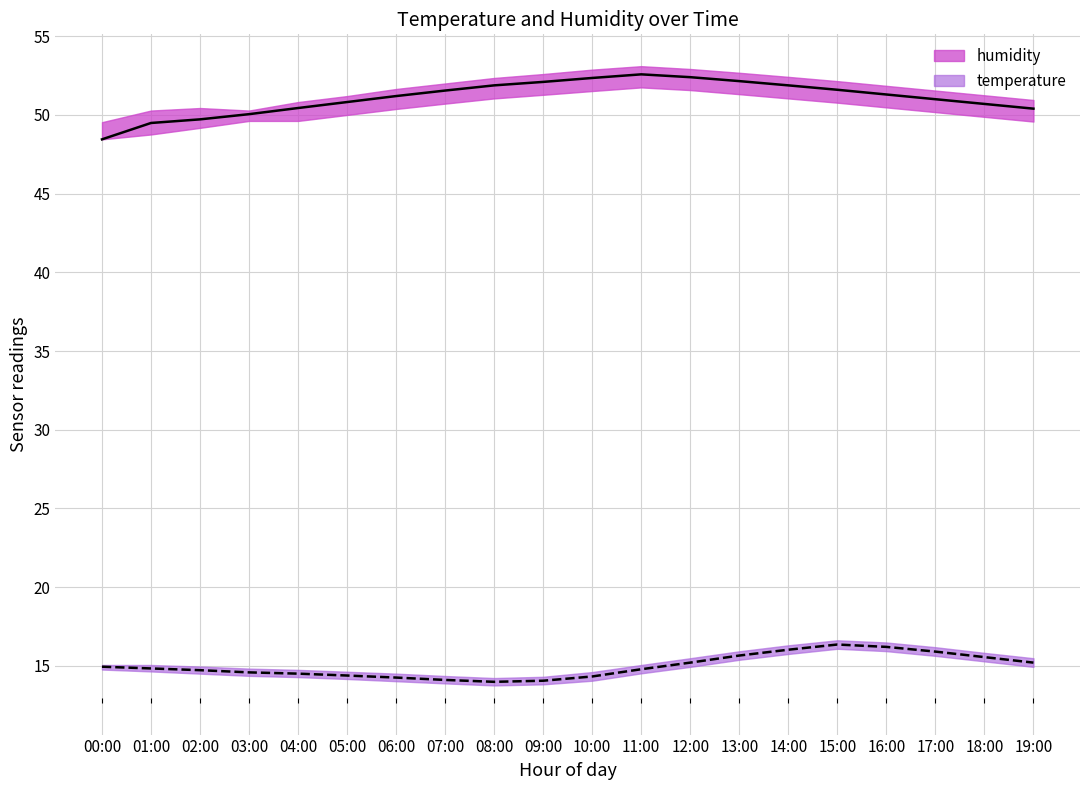

What position from the left is 02:00?

3